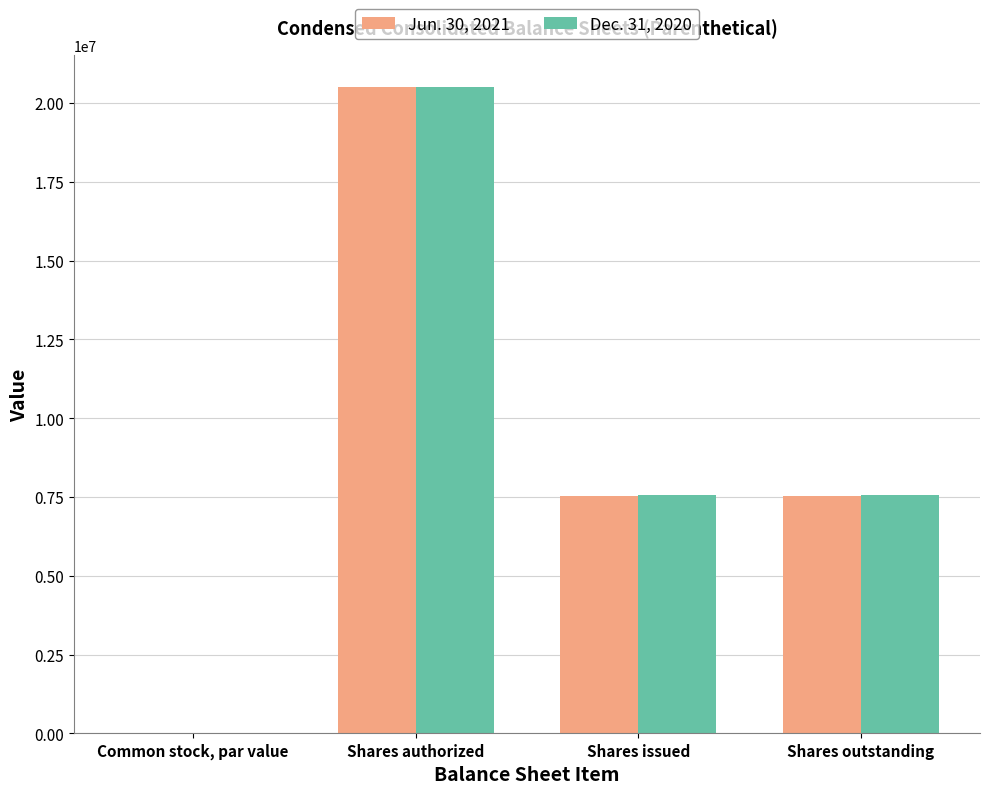

Is it true that Jun. 30, 2021 equals 31612272.2 at Shares authorized?

False